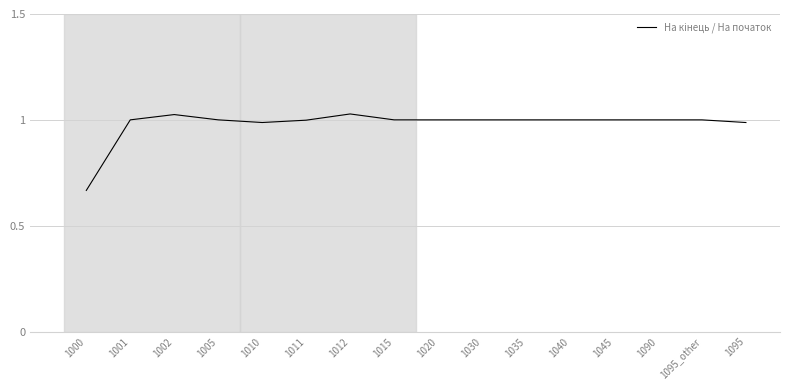

The chart shows a value of 1.0 at 1005. True or false?

True